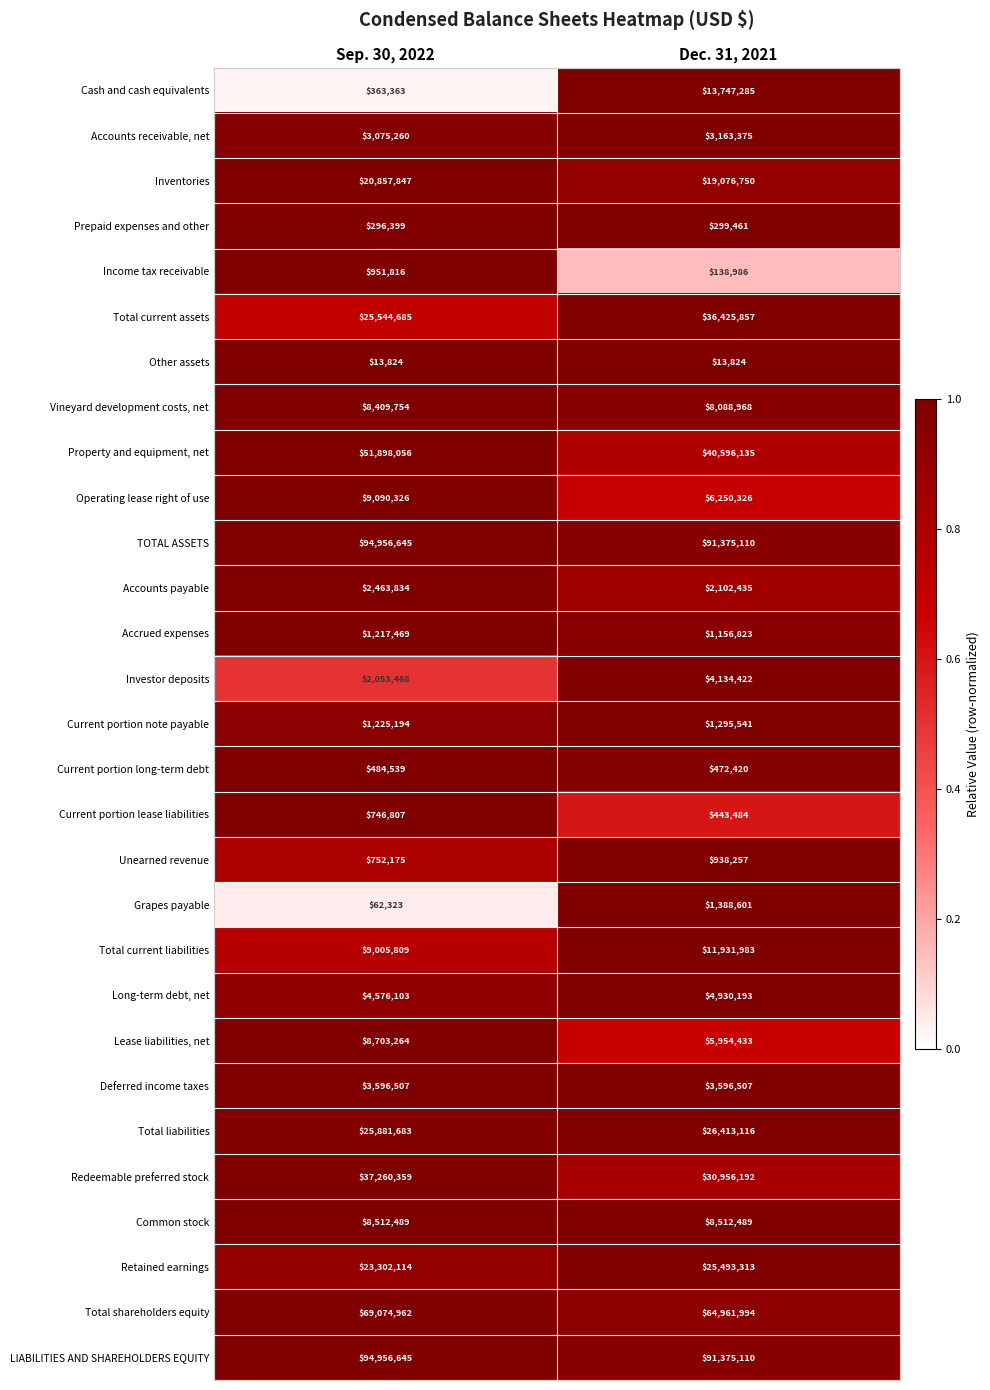

What is the smallest value displayed?

13824